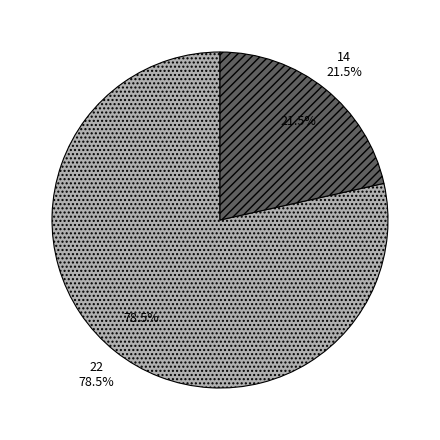

To the nearest percent, what is the average slice percentage?

50%